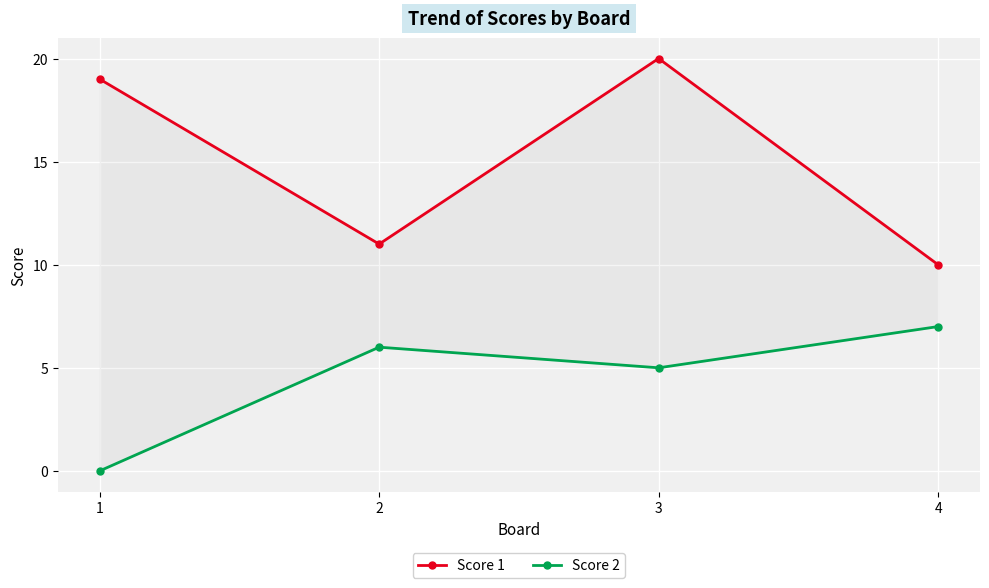

True or false: Score 1 has more than 1 interior local peaks.

False